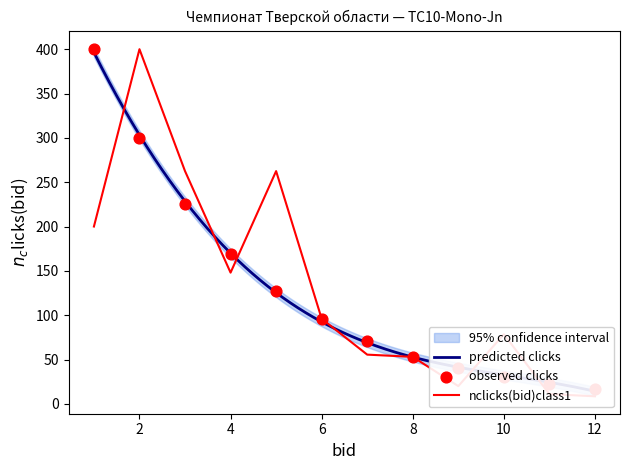

At how many categories does at least one series exceed 165?

5